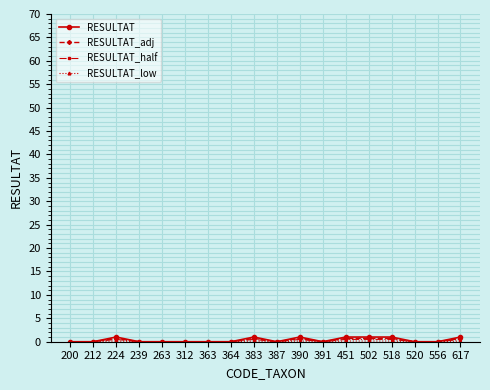

Which series has the largest range (max minus min)?

RESULTAT